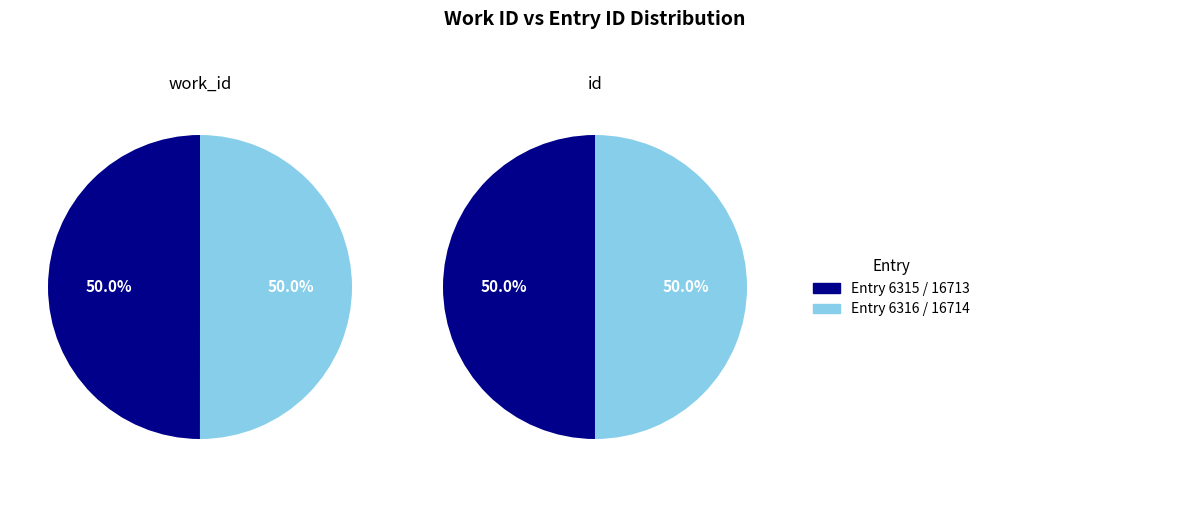

Which category has the biggest portion of the pie?

6316